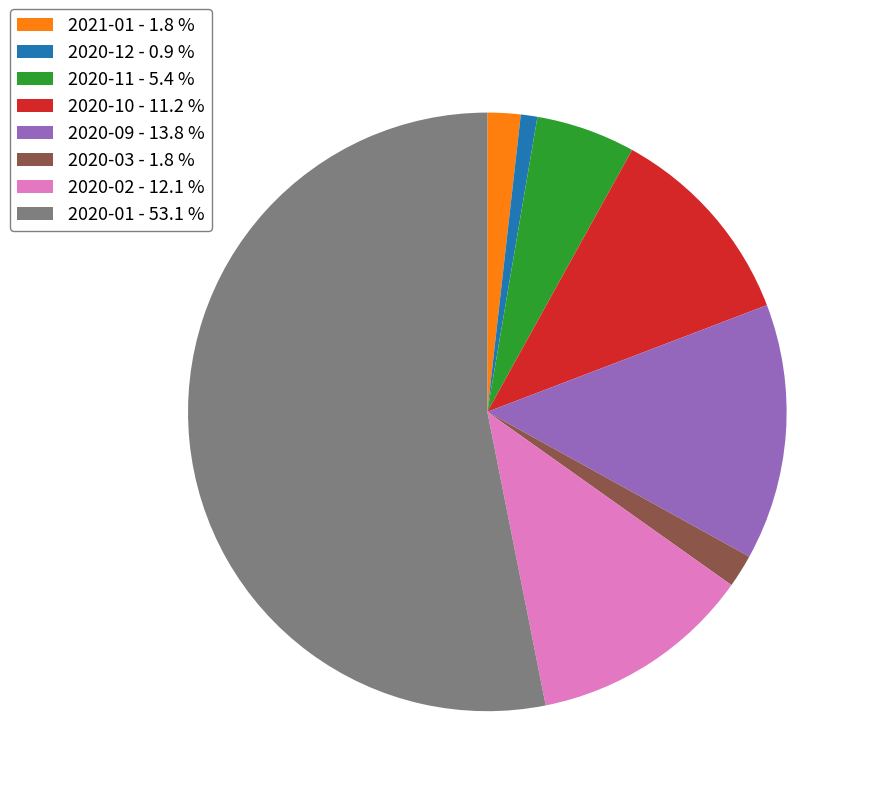

Does 2020-12 - 0.9 % account for over 50% of the chart?

No